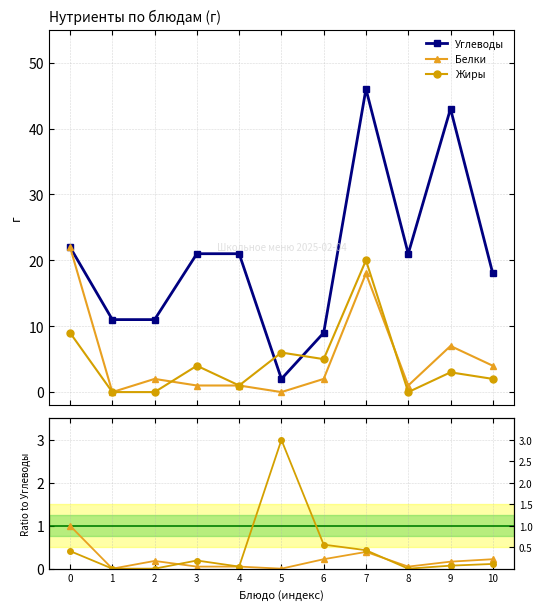

The value of Белки/Углеводы at 4 is 0.0. True or false?

True